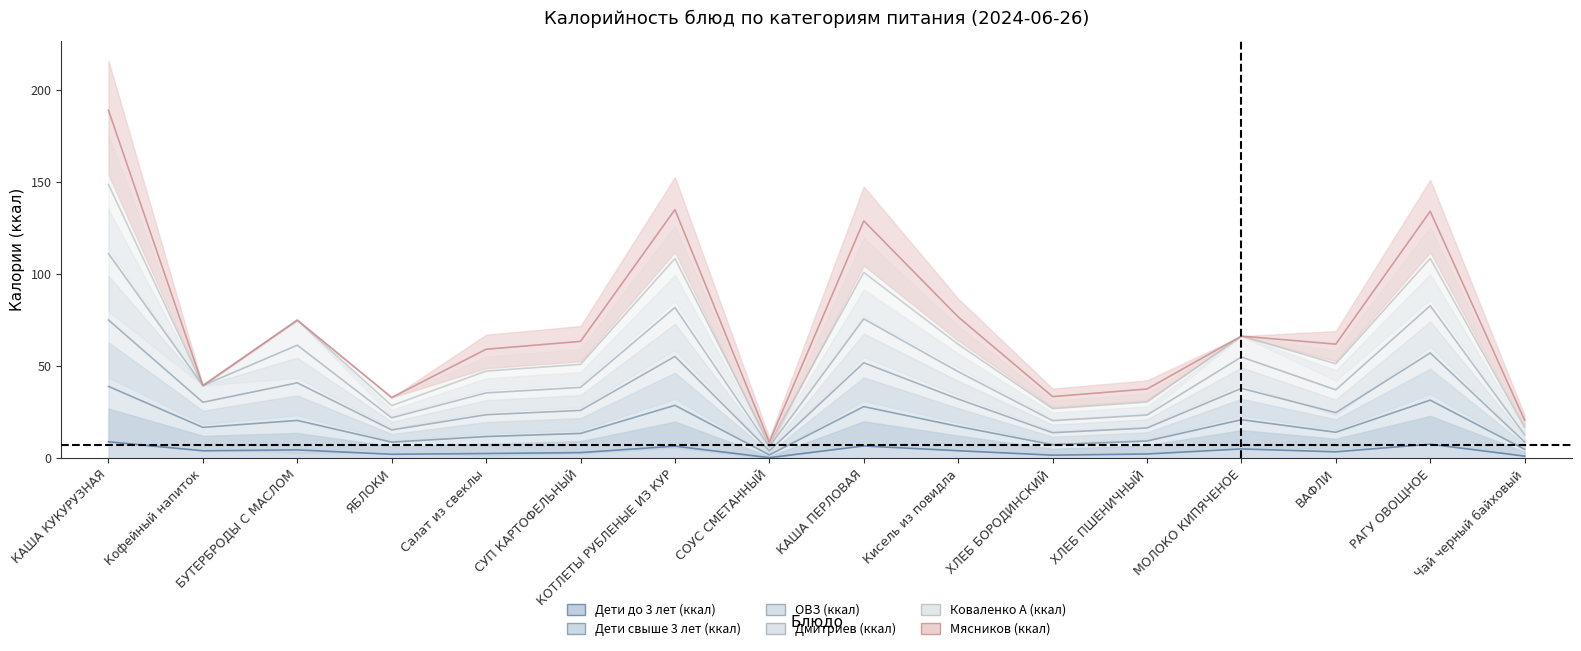

Between ХЛЕБ БОРОДИНСКИЙ and Кисель из повидла, which is larger?

Кисель из повидла